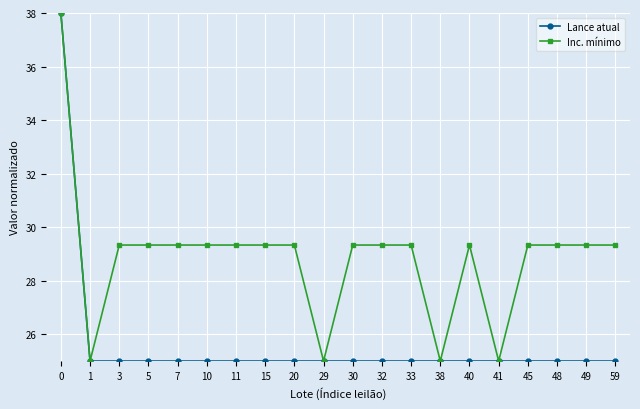

The value of Inc. mínimo at 5 is 29.3. True or false?

True